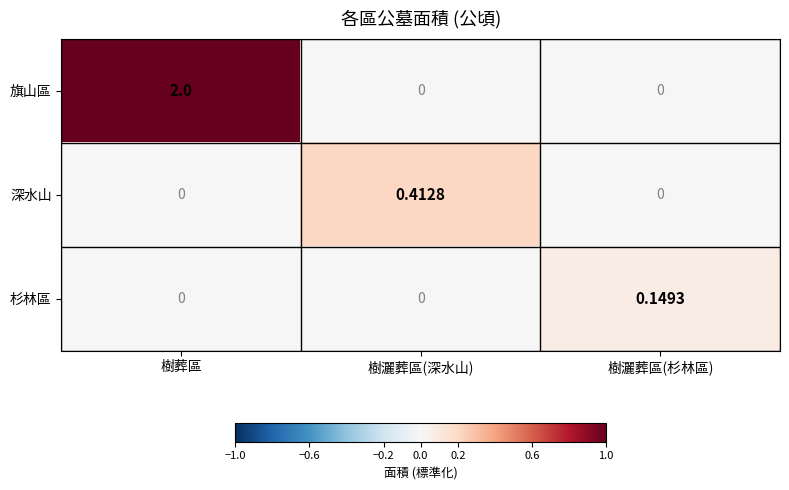

Rank the series by their maximum value, from highest to lowest.

旗山區, 深水山, 杉林區